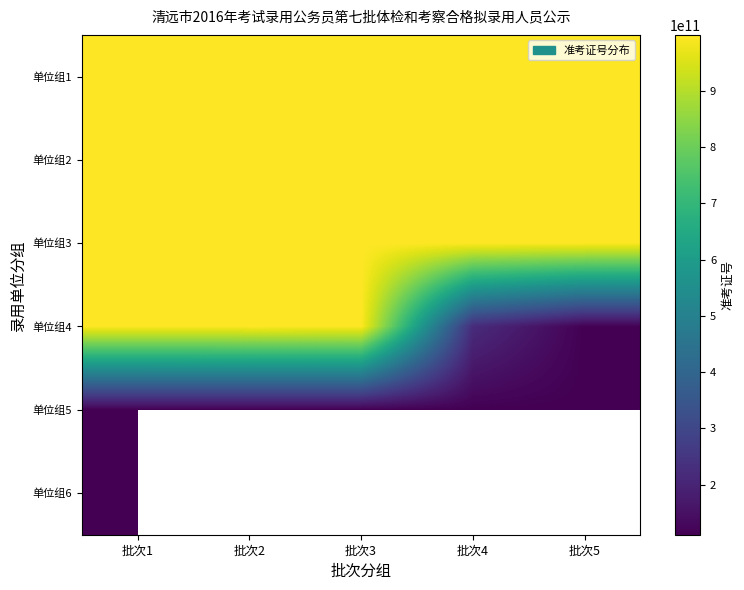

Where is 单位组4 nearest to the value 555180803517?

批次4